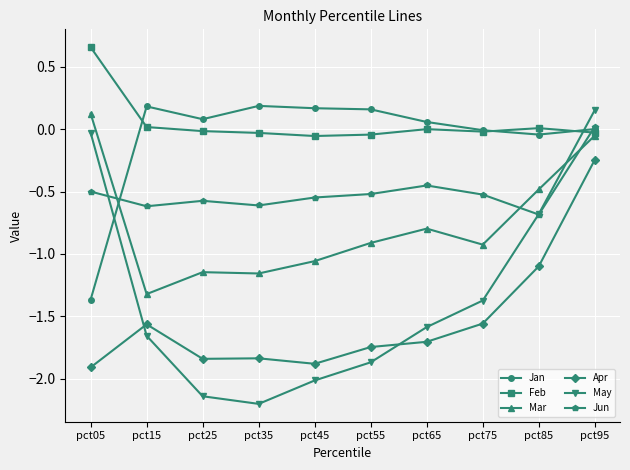

How many lines are shown in the chart?

6